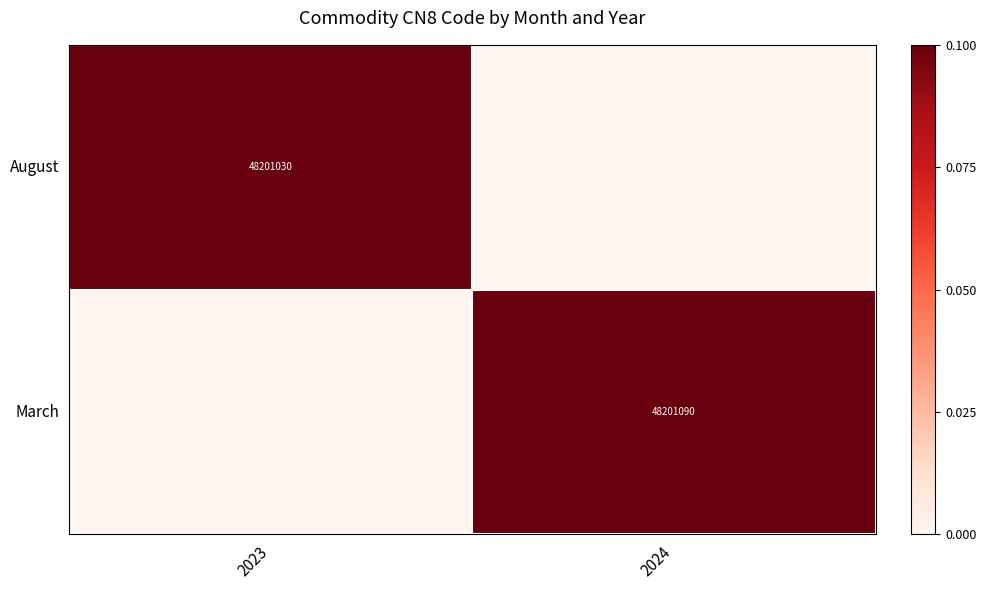

Which series changed the most between 2023 and 2024?

March